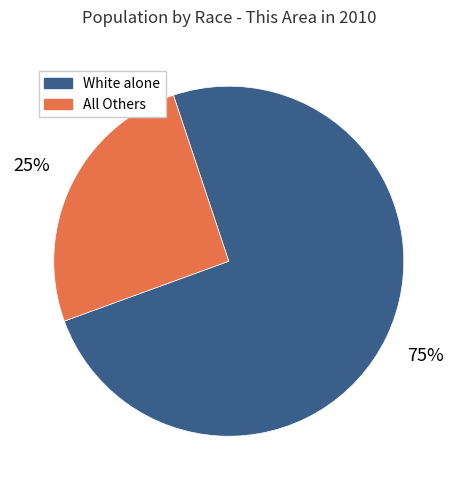

How many slices are in this pie chart?

2